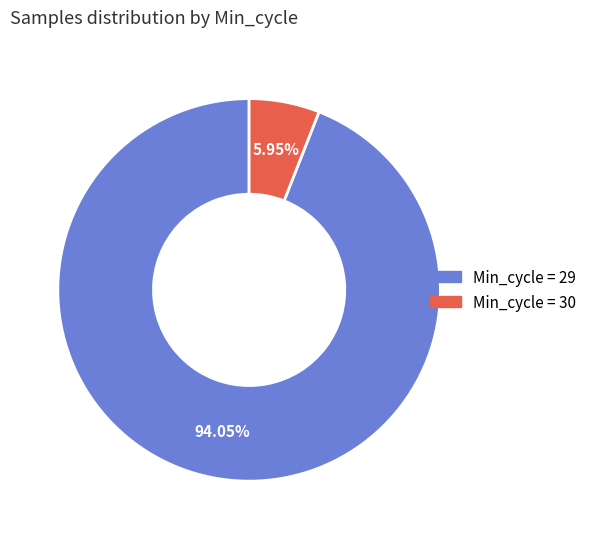

Is there any slice that represents more than half of the pie?

Yes